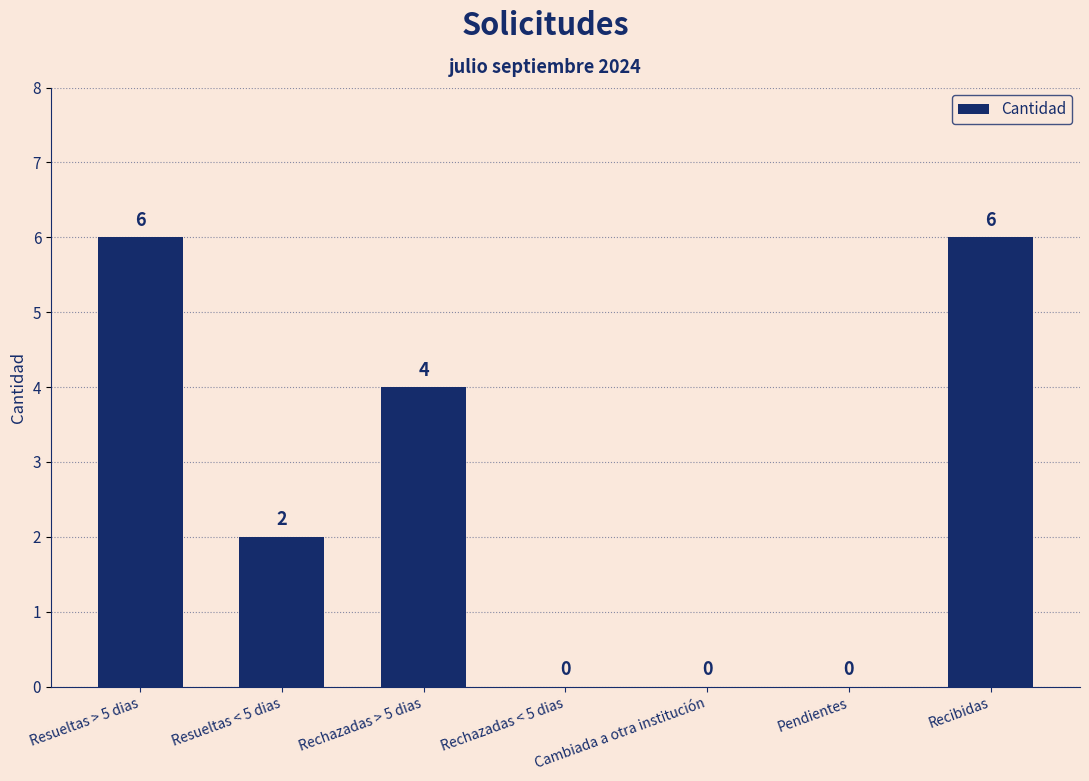

Reading left to right, extract all data points from this chart.

Resueltas > 5 dias=6	Resueltas < 5 dias=2	Rechazadas > 5 dias=4	Rechazadas < 5 dias=0	Cambiada a otra institución=0	Pendientes=0	Recibidas=6